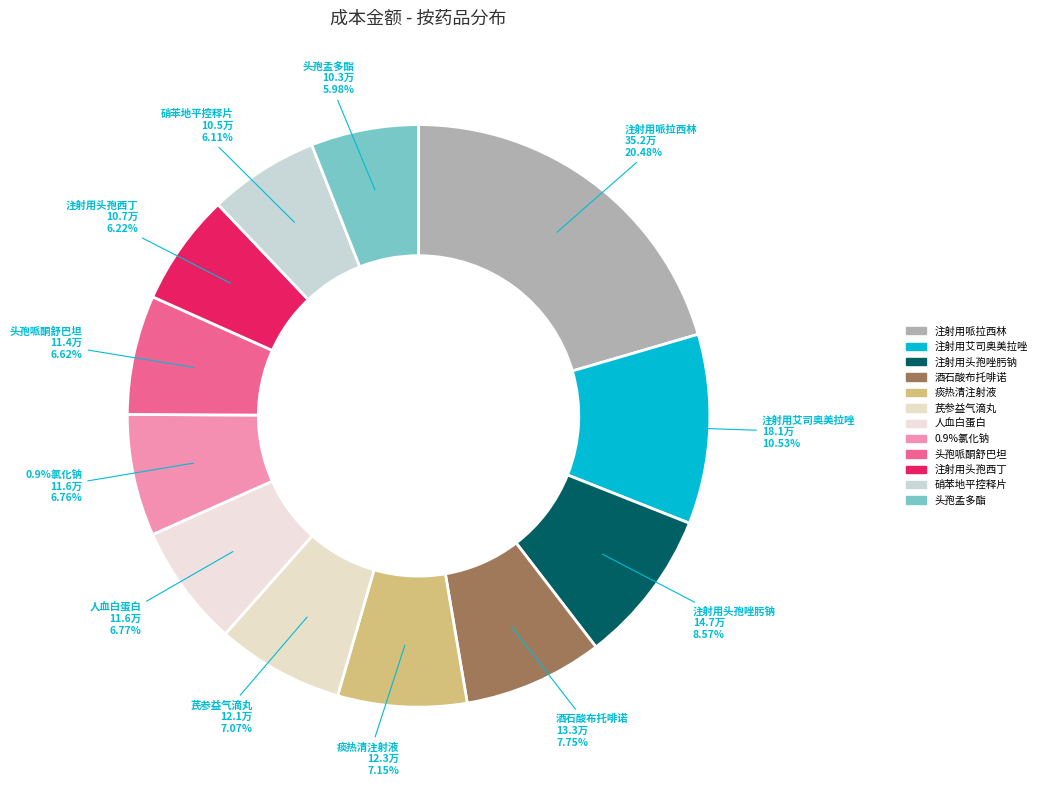

How many slices are in this pie chart?

12